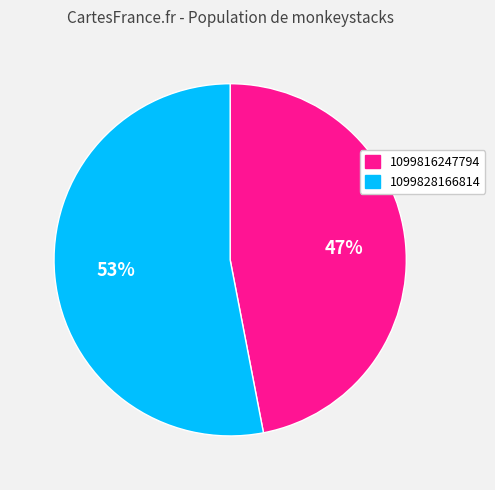

The 1099828166814 slice represents 45% of the pie. True or false?

False